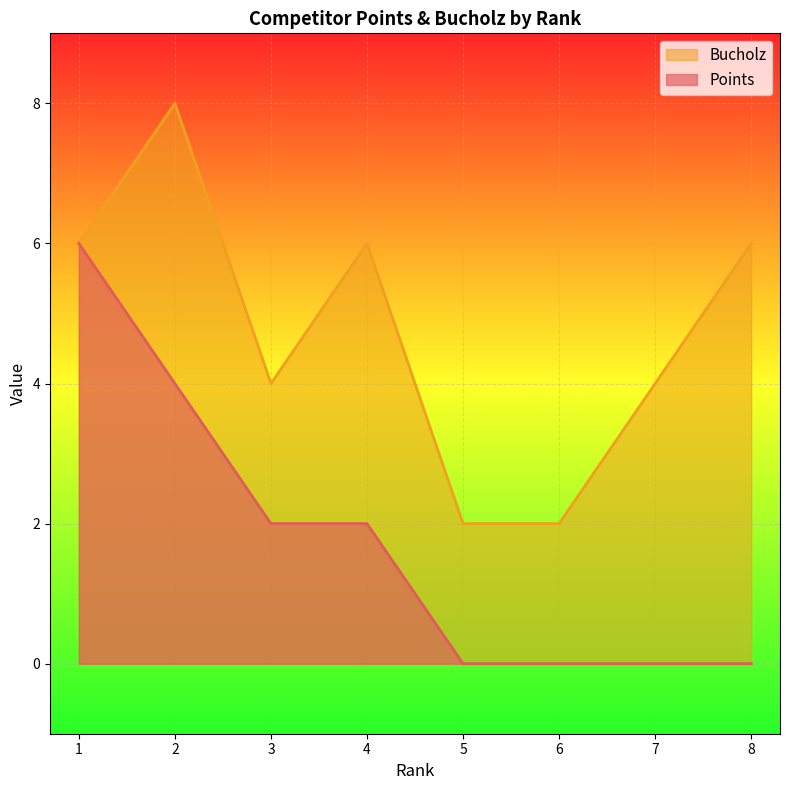

Is the value of Points at 2 greater than the value of Bucholz at 7?

No